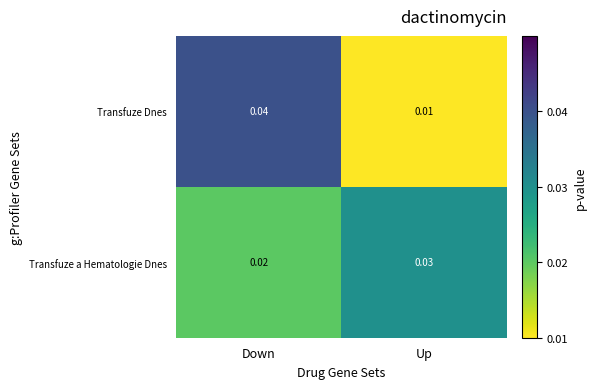

Is the value of Transfuze a Hematologie Dnes at Down greater than the value of Transfuze Dnes at Down?

No